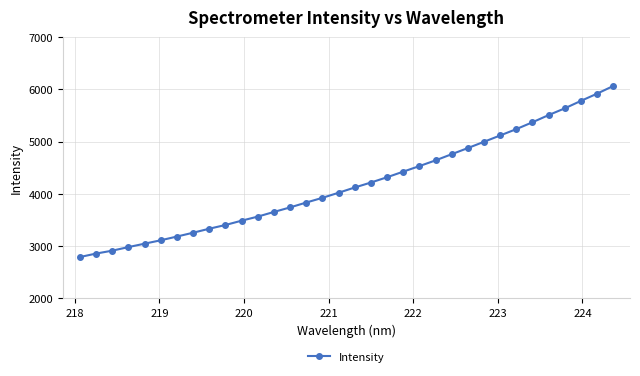

What is the value of the 30th point from the left?

5504.4